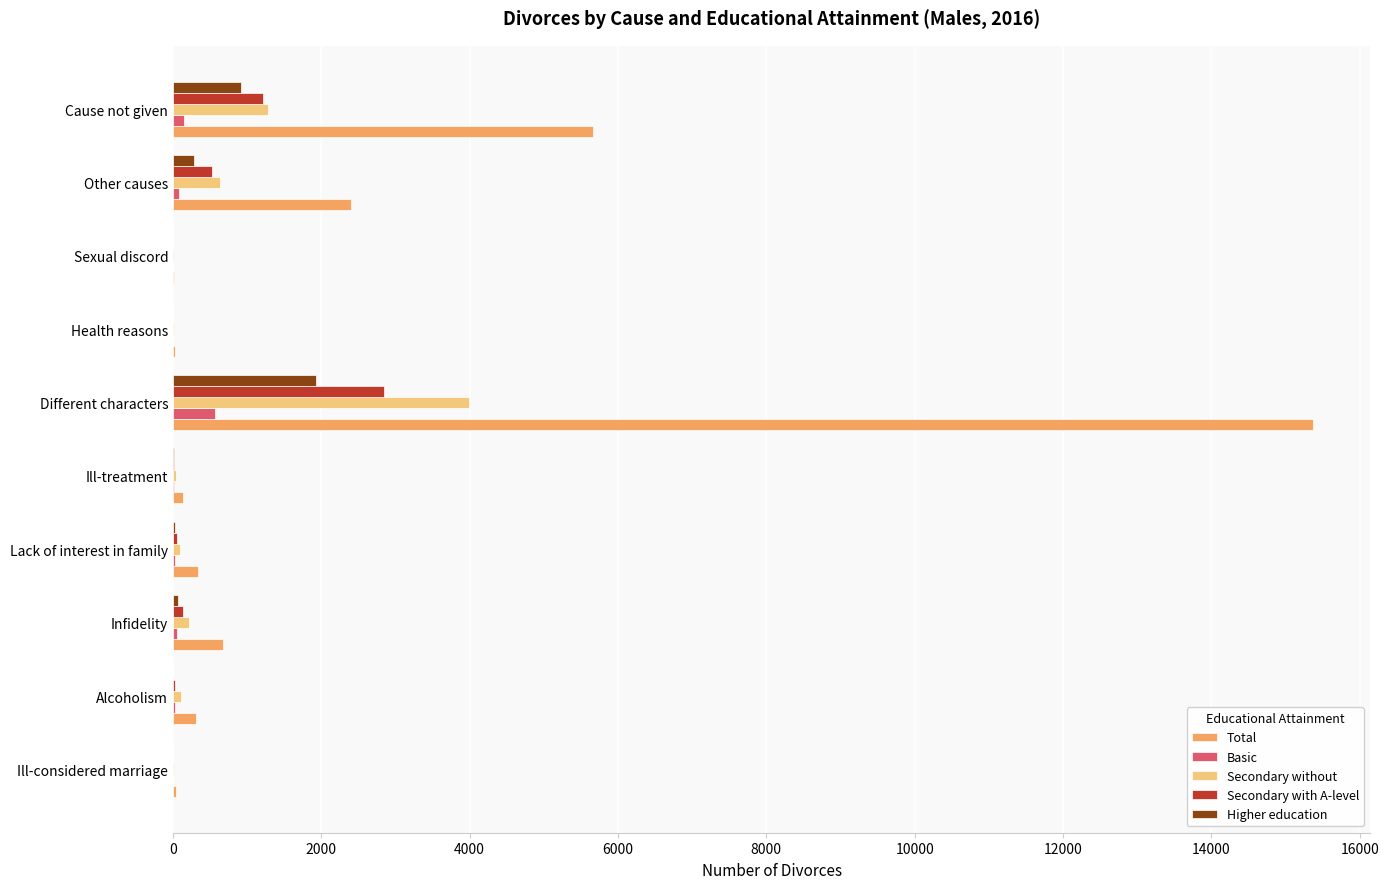

At which label is Total closest to 7697?

Cause not given